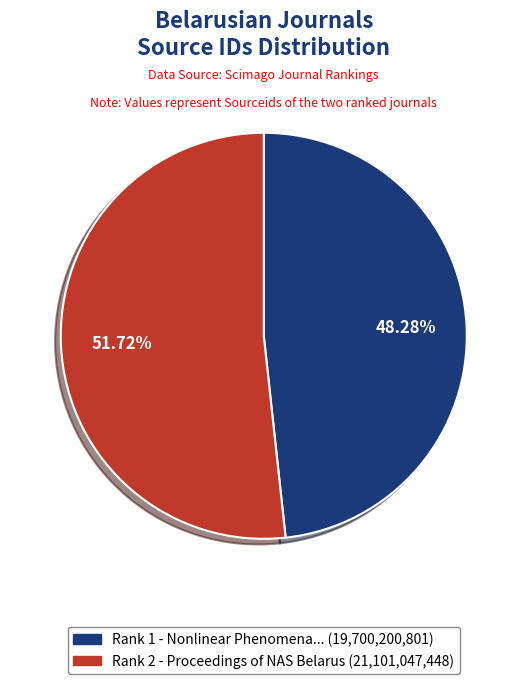

Is there a majority slice in this chart?

Yes